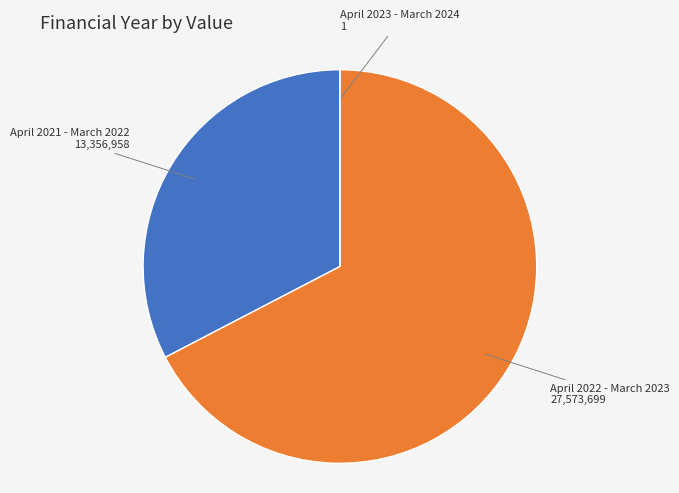

Is there any slice that represents more than half of the pie?

Yes